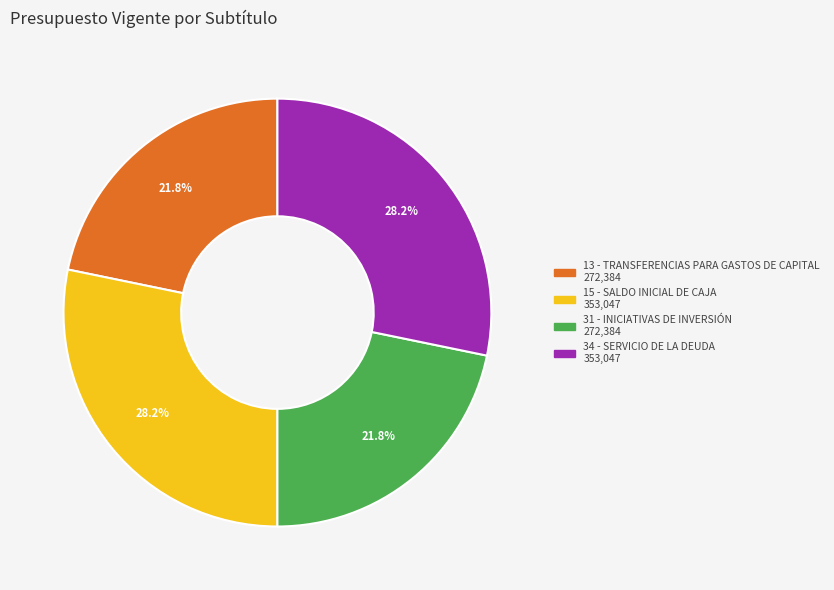

Is there any slice that represents more than half of the pie?

No